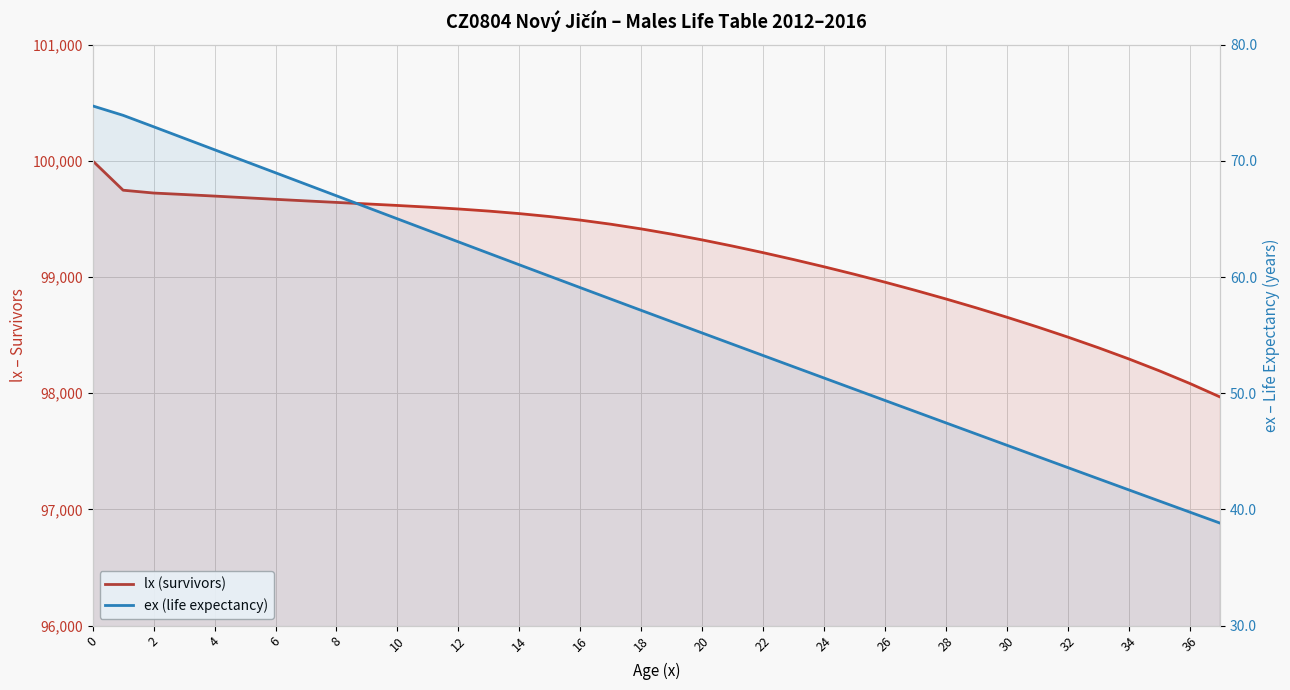

How many distinct data groups are displayed?

2